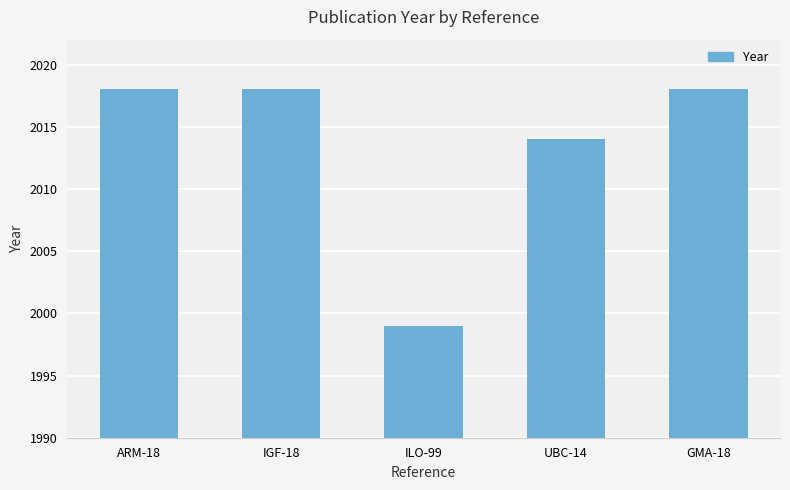

Is it true that the value at ILO-99 is 1999?

True